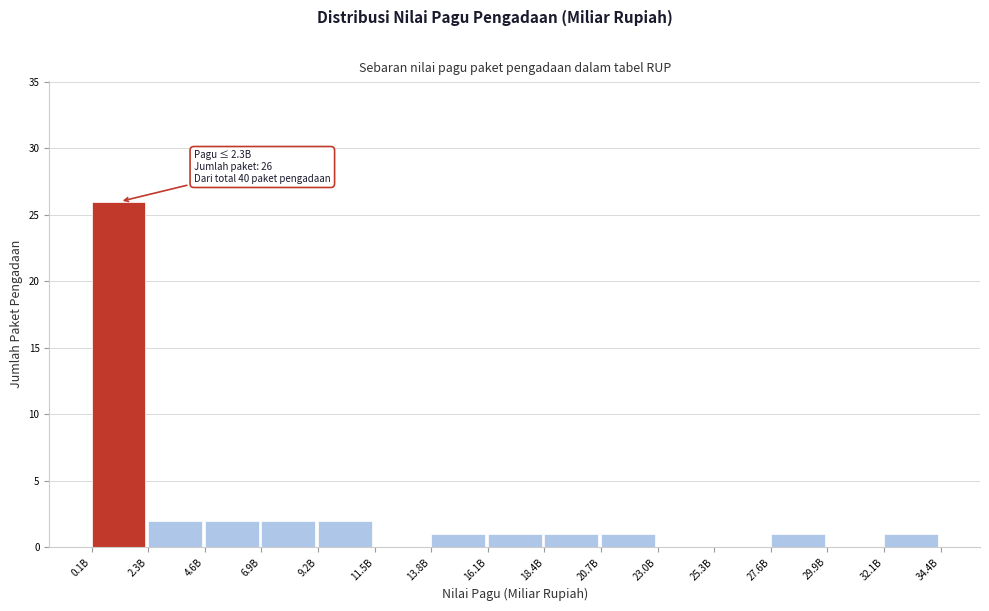

Reading left to right, list all the values displayed in this chart.

0.1B=26	2.3B=2	4.6B=2	6.9B=2	9.2B=2	11.5B=0	13.8B=1	16.1B=1	18.4B=1	20.7B=1	23.0B=0	25.3B=0	27.6B=1	29.9B=0	32.1B=1